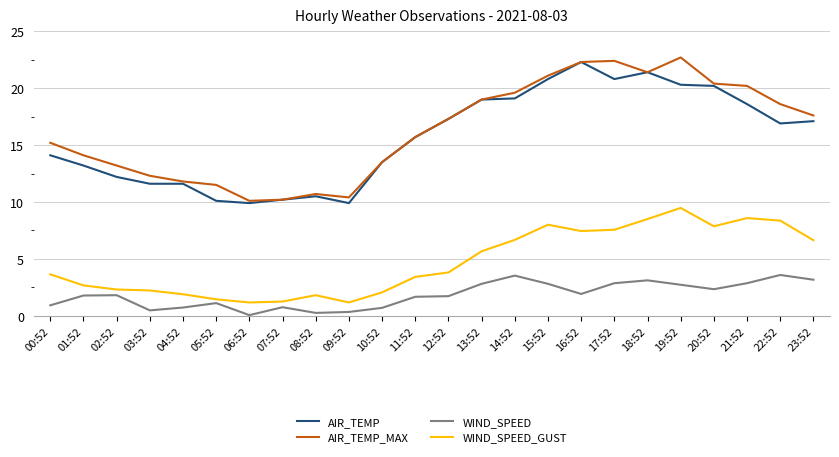

The AIR_TEMP series shows 14.1 at 00:52. True or false?

True